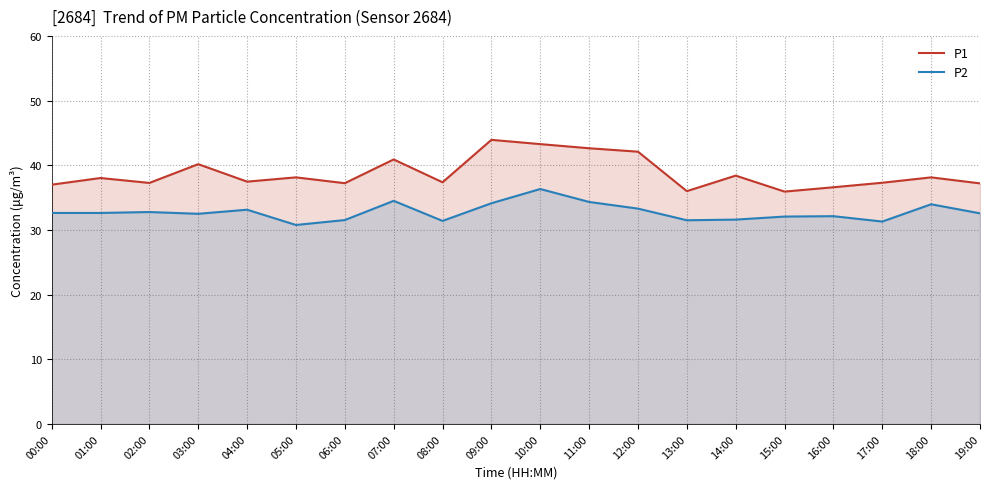

At 13:00, list the series in order from largest to smallest.

P1, P2